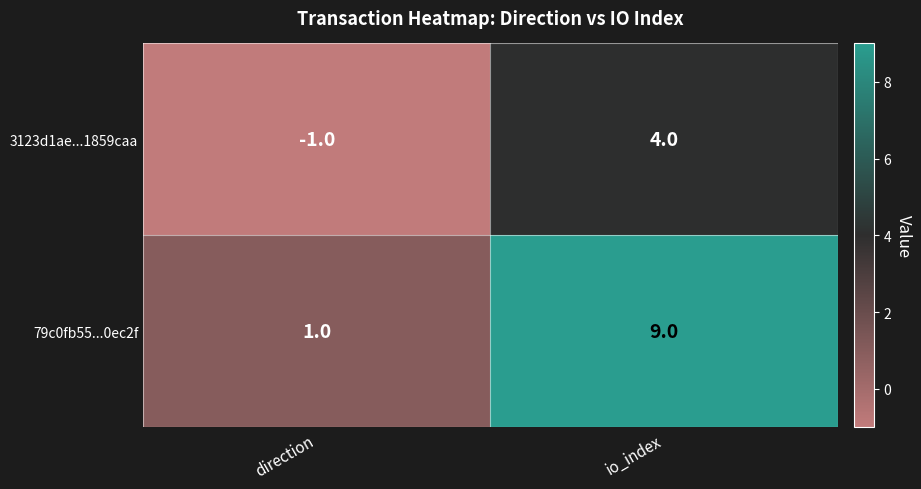

What is the difference between the 79c0fb55...0ec2f values at io_index and direction?

8